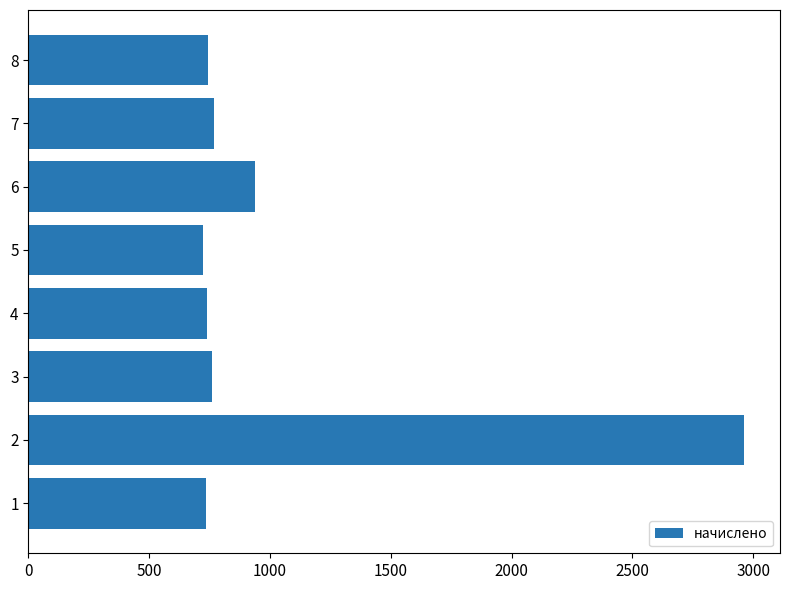

Are the bars horizontal?

Yes